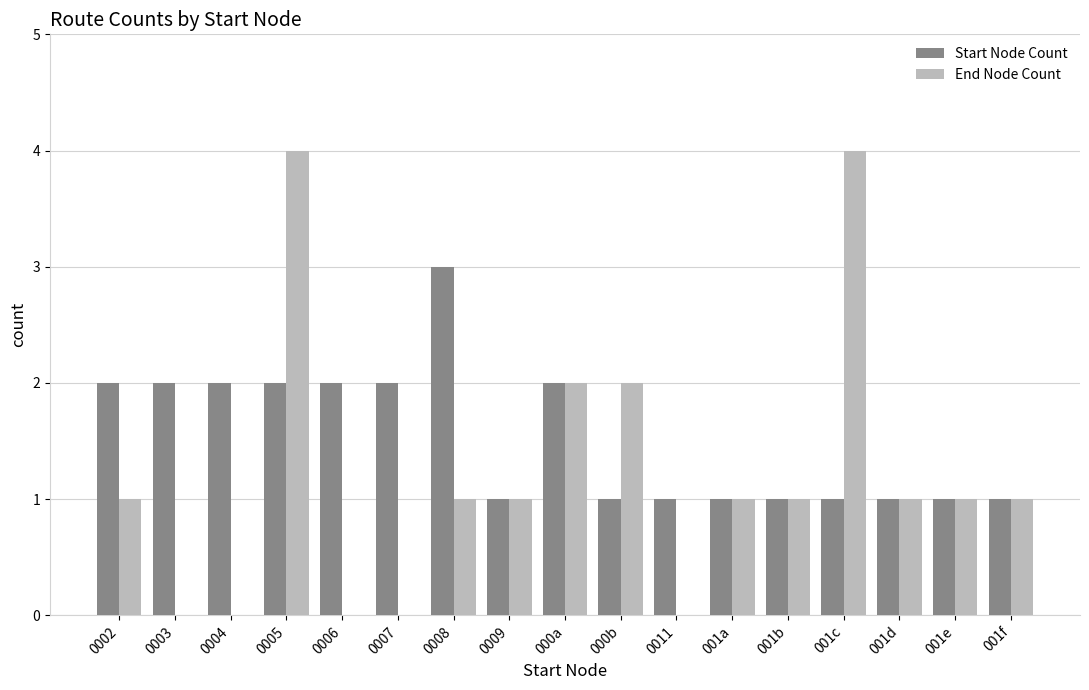

Reading left to right, list all the values displayed in this chart.

Start Node Count: 2	2	2	2	2	2	3	1	2	1	1	1	1	1	1	1	1
End Node Count: 1	0	0	4	0	0	1	1	2	2	0	1	1	4	1	1	1